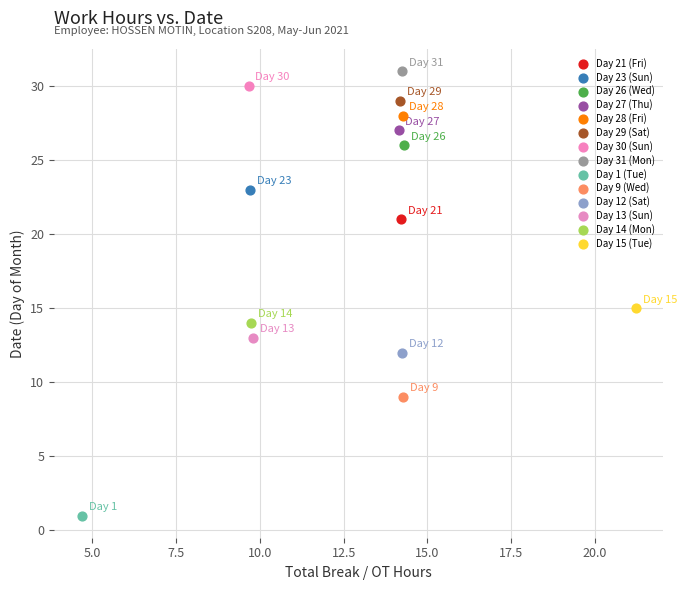

Which series contains the highest Y value?

Day 31 (Mon)